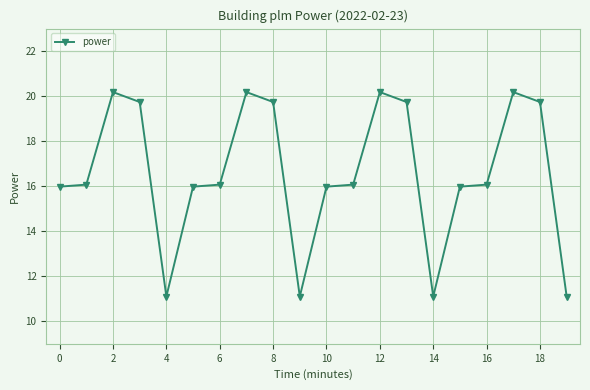

What is the smallest value displayed?

11.1